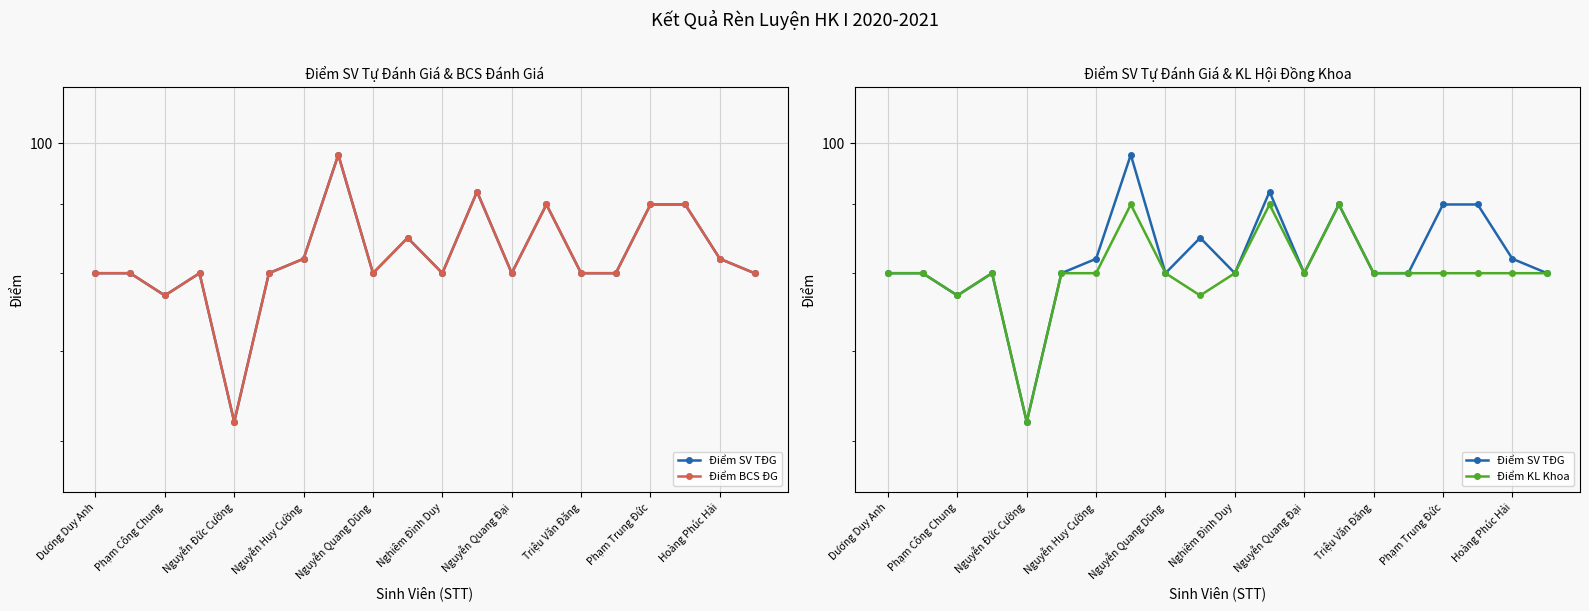

Rank the series by their maximum value, from highest to lowest.

Điểm SV TĐG, Điểm BCS ĐG, Điểm KL Khoa